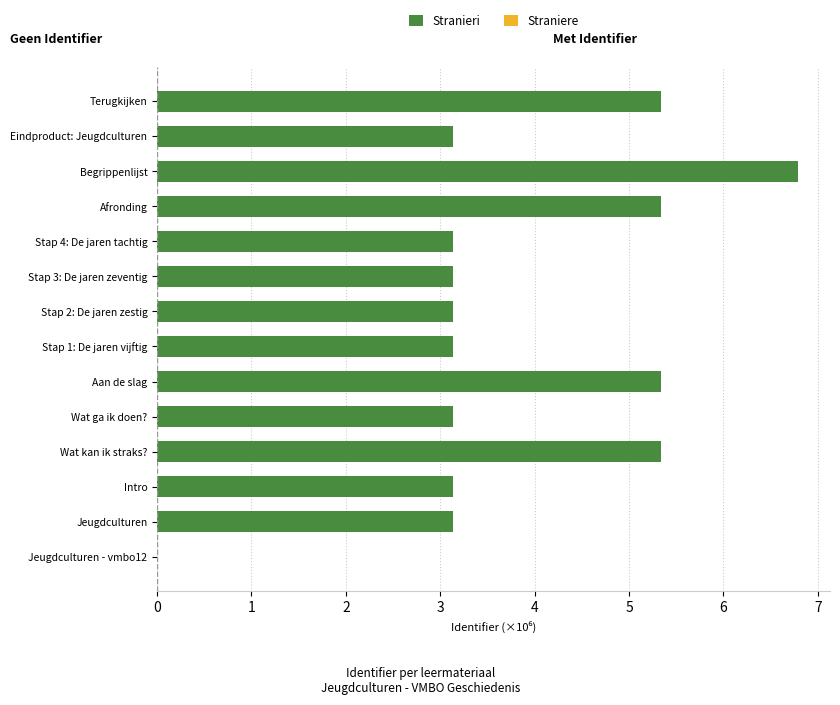

Which category has the highest value across all series?

Begrippenlijst